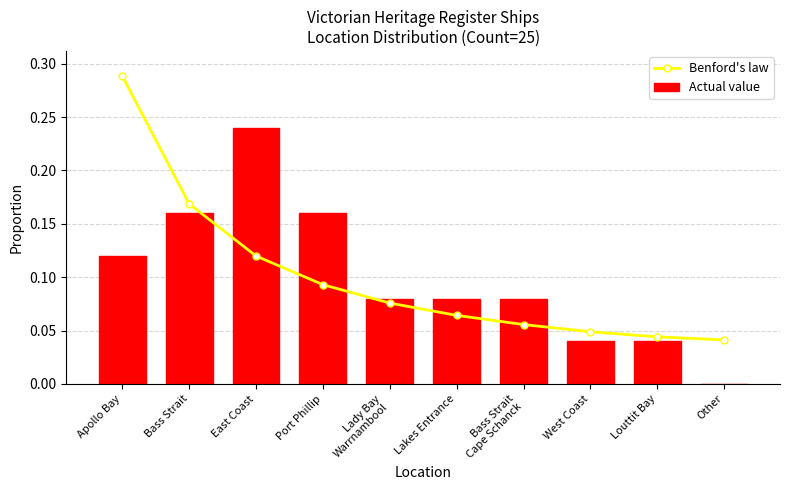

Is it true that Actual value equals 0.0 at Bass Strait
Cape Schanck?

False